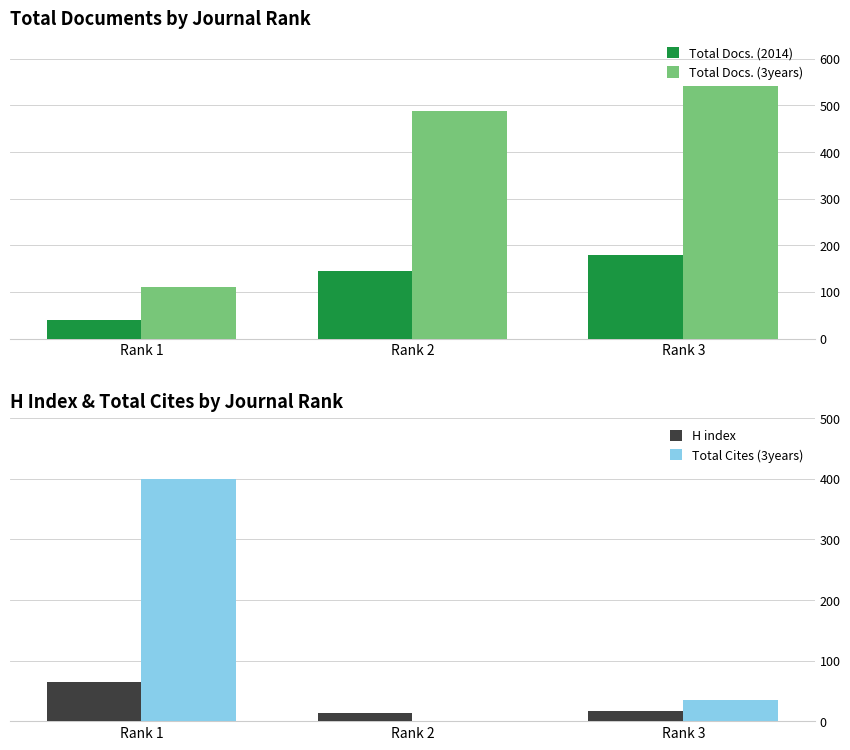

Rank the categories by Total Cites (3years) value from lowest to highest.

Rank 2, Rank 3, Rank 1